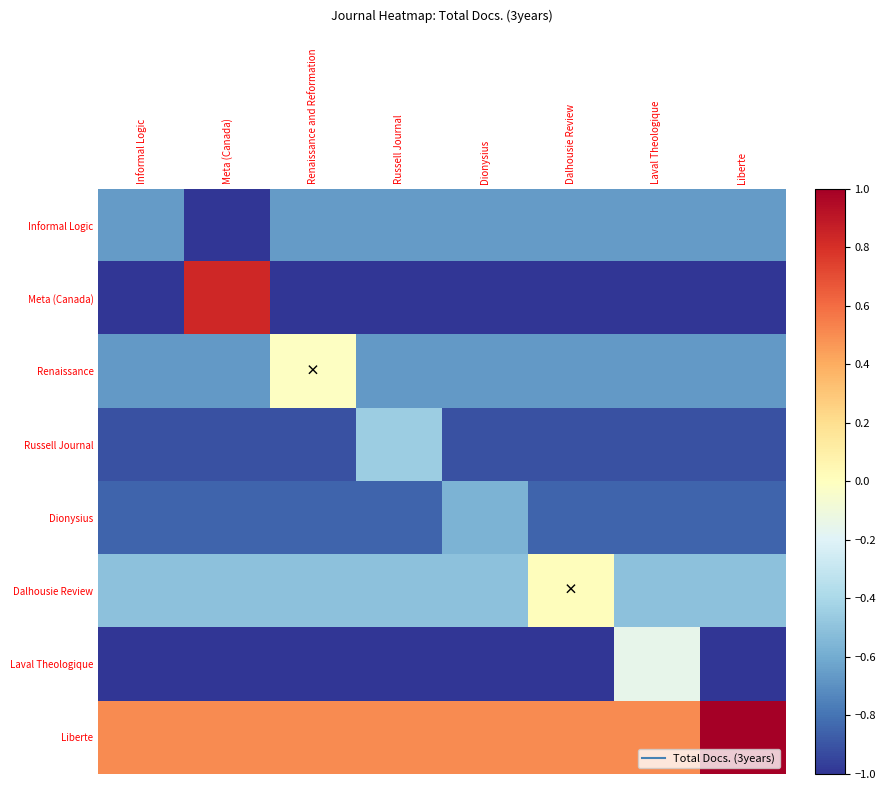

Reading right to left, what are all the values shown in this chart?

Informal Logic: Liberte=-0.7	Laval Theologique=-0.7	Dalhousie Review=-0.7	Dionysius=-0.7	Russell Journal=-0.7	Renaissance and Reformation=-0.7	Meta (Canada)=-1.0	Informal Logic=-0.7
Meta (Canada): Liberte=-1.0	Laval Theologique=-1.0	Dalhousie Review=-1.0	Dionysius=-1.0	Russell Journal=-1.0	Renaissance and Reformation=-1.0	Meta (Canada)=0.8	Informal Logic=-1.0
Renaissance: Liberte=-0.7	Laval Theologique=-0.7	Dalhousie Review=-0.7	Dionysius=-0.7	Russell Journal=-0.7	Renaissance and Reformation=-0.0	Meta (Canada)=-0.7	Informal Logic=-0.7
Russell Journal: Liberte=-0.9	Laval Theologique=-0.9	Dalhousie Review=-0.9	Dionysius=-0.9	Russell Journal=-0.4	Renaissance and Reformation=-0.9	Meta (Canada)=-0.9	Informal Logic=-0.9
Dionysius: Liberte=-0.9	Laval Theologique=-0.9	Dalhousie Review=-0.9	Dionysius=-0.6	Russell Journal=-0.9	Renaissance and Reformation=-0.9	Meta (Canada)=-0.9	Informal Logic=-0.9
Dalhousie Review: Liberte=-0.5	Laval Theologique=-0.5	Dalhousie Review=0.0	Dionysius=-0.5	Russell Journal=-0.5	Renaissance and Reformation=-0.5	Meta (Canada)=-0.5	Informal Logic=-0.5
Laval Theologique: Liberte=-1.0	Laval Theologique=-0.1	Dalhousie Review=-1.0	Dionysius=-1.0	Russell Journal=-1.0	Renaissance and Reformation=-1.0	Meta (Canada)=-1.0	Informal Logic=-1.0
Liberte: Liberte=1.0	Laval Theologique=0.5	Dalhousie Review=0.5	Dionysius=0.5	Russell Journal=0.5	Renaissance and Reformation=0.5	Meta (Canada)=0.5	Informal Logic=0.5